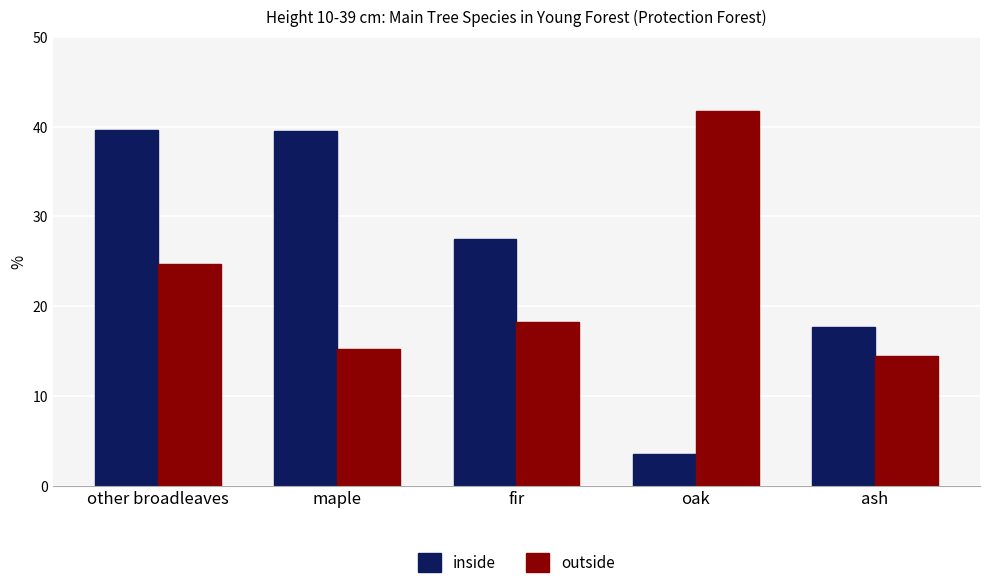

At ash, list the series in order from largest to smallest.

inside, outside